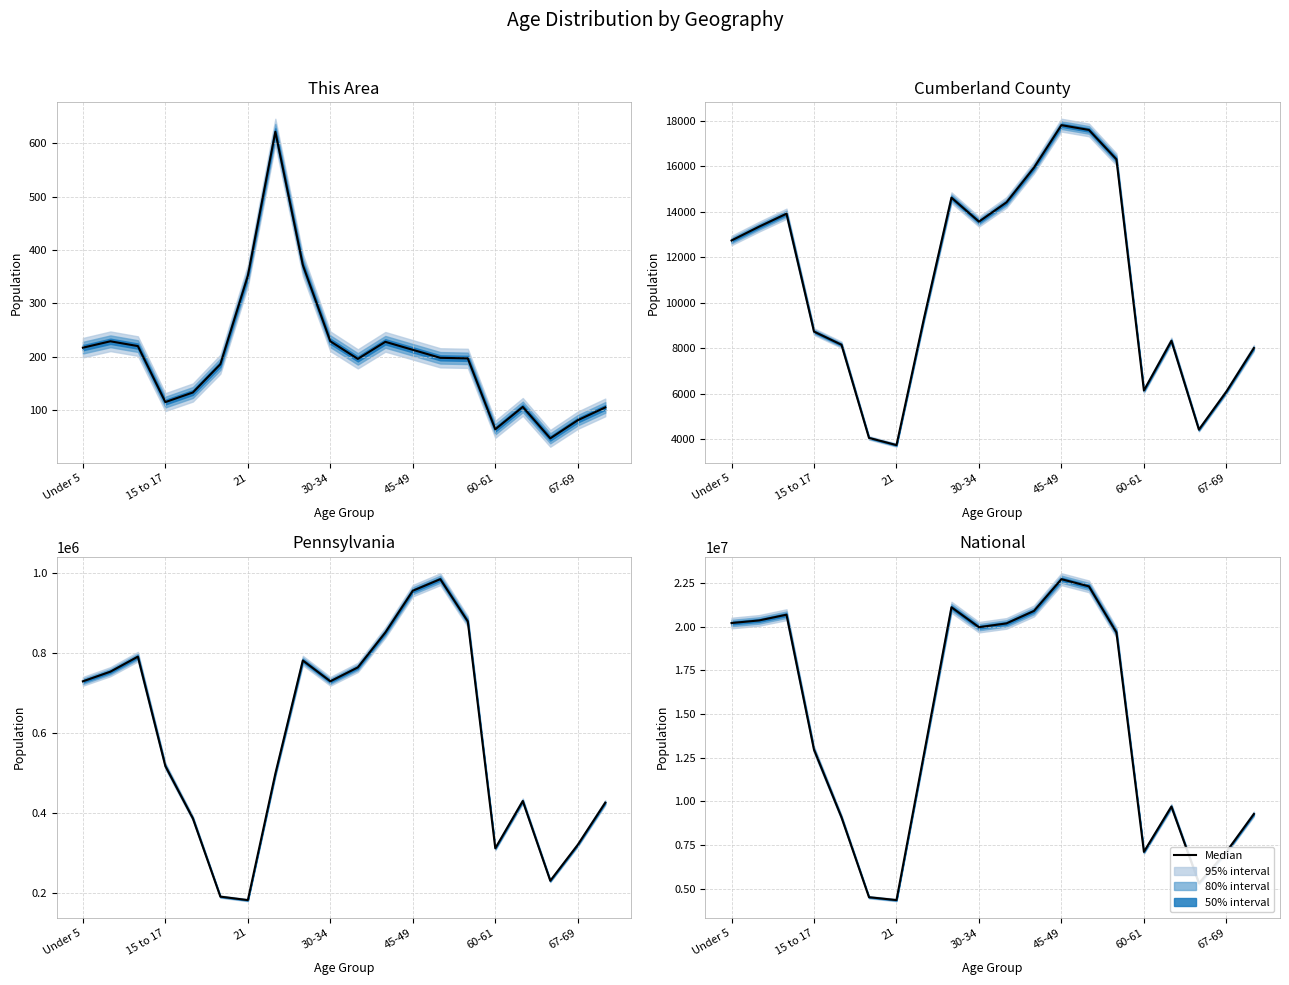

Reading right to left, extract all data points from this chart.

9278166	7115361	5319902	9704197	7113727	19664805	22298125	22708591	20890964	20179642	19962099	21101849	12712576	4354294	4519129	9086089	12954254	20677194	20348657	20201362